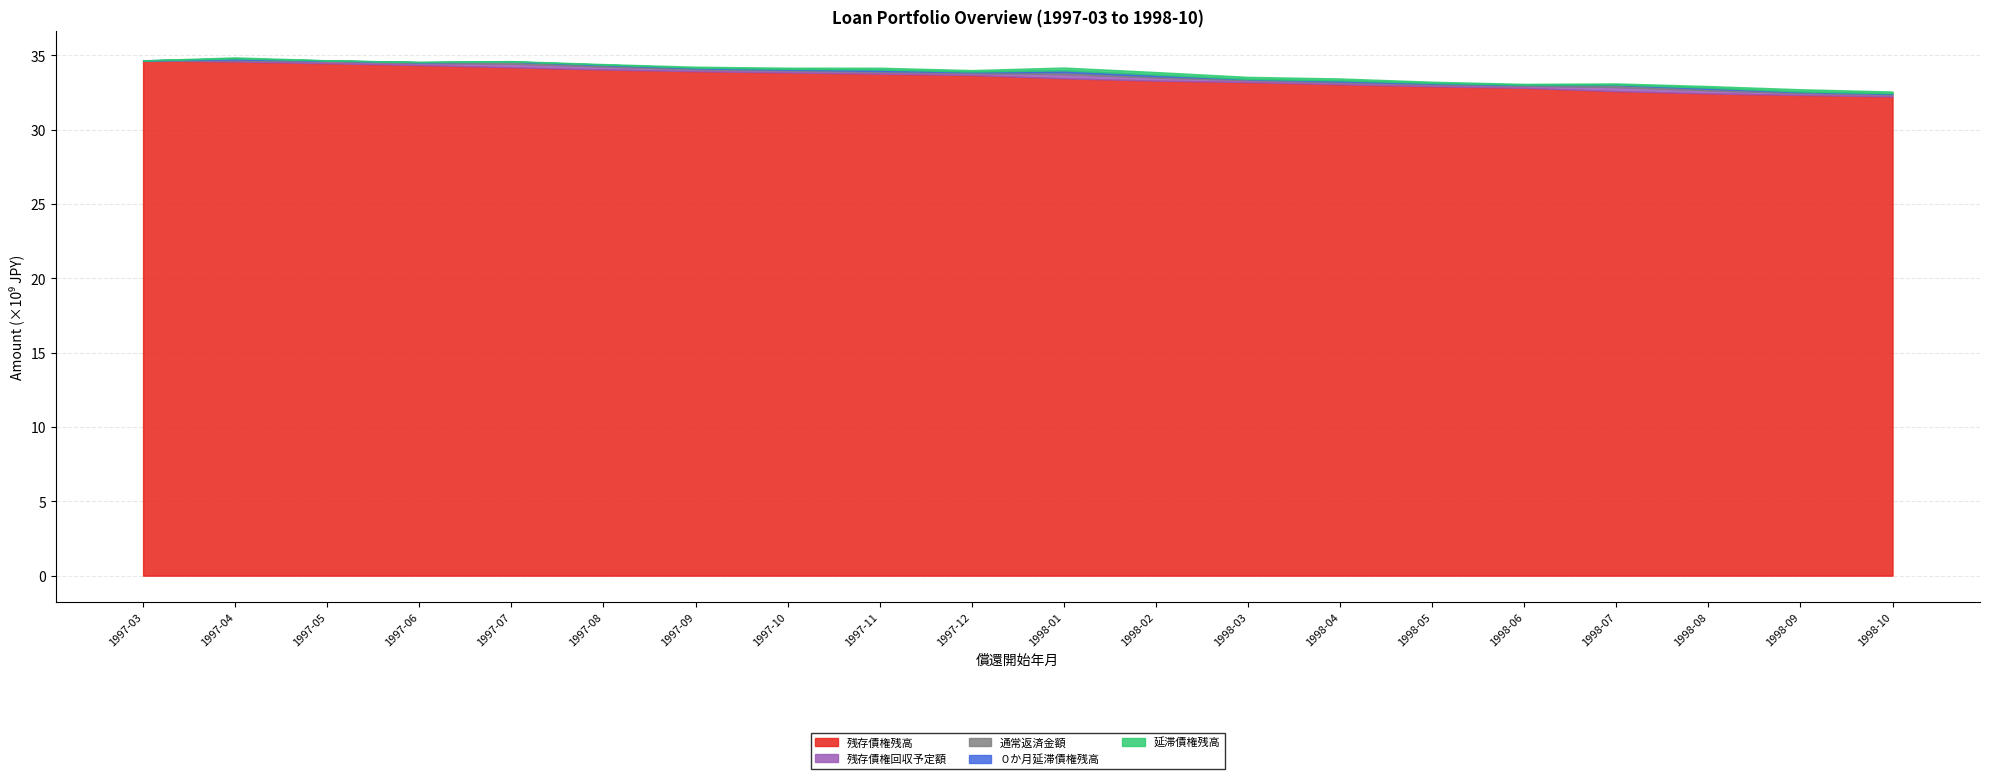

Rank the categories by 残存債権残高 value from highest to lowest.

1997-03, 1997-04, 1997-05, 1997-06, 1997-07, 1997-08, 1997-09, 1997-10, 1997-11, 1997-12, 1998-01, 1998-02, 1998-03, 1998-04, 1998-05, 1998-06, 1998-07, 1998-08, 1998-09, 1998-10